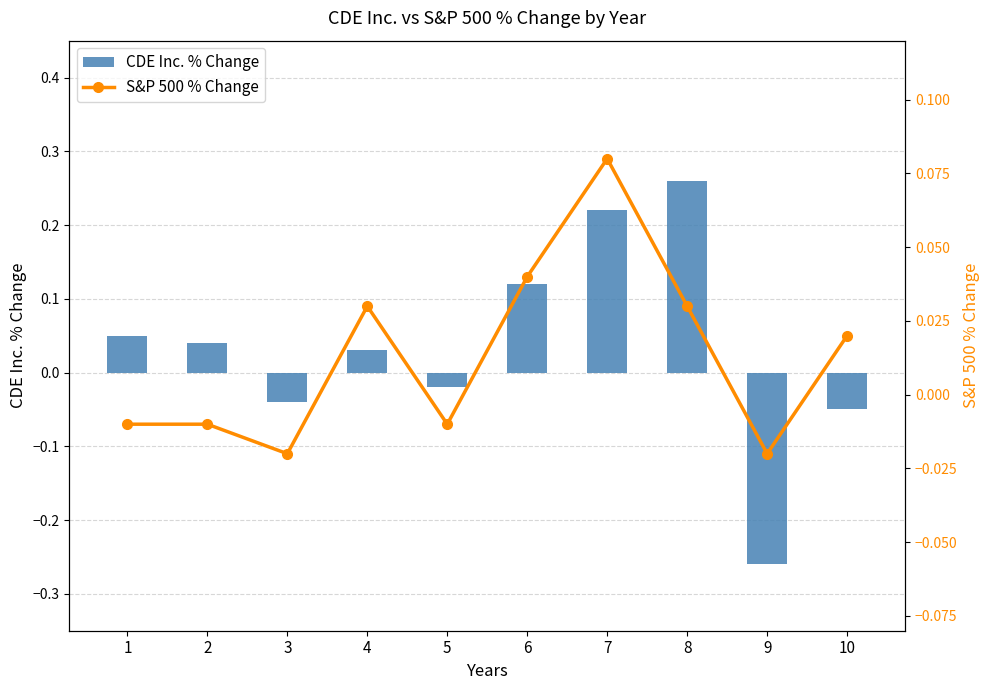

What is the total value across all series at 4?

0.1